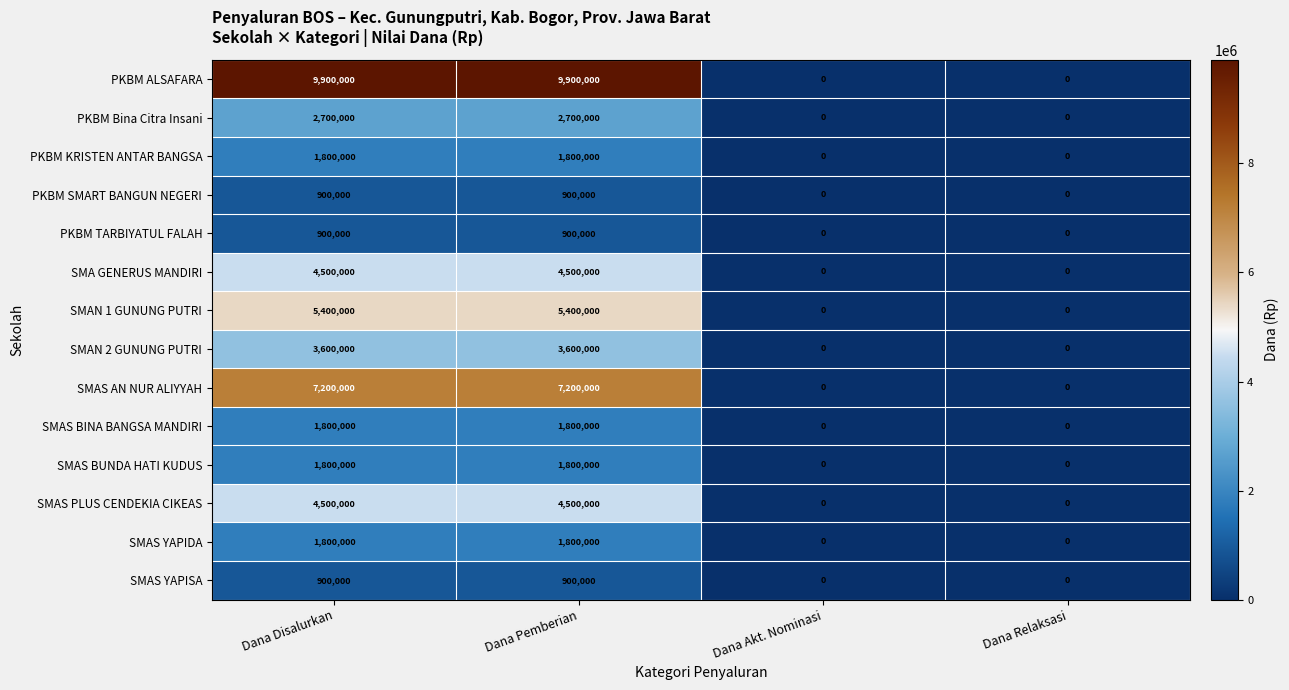

What value does the SMAS BINA BANGSA MANDIRI series have at Dana Pemberian, to the nearest 10?

1800000